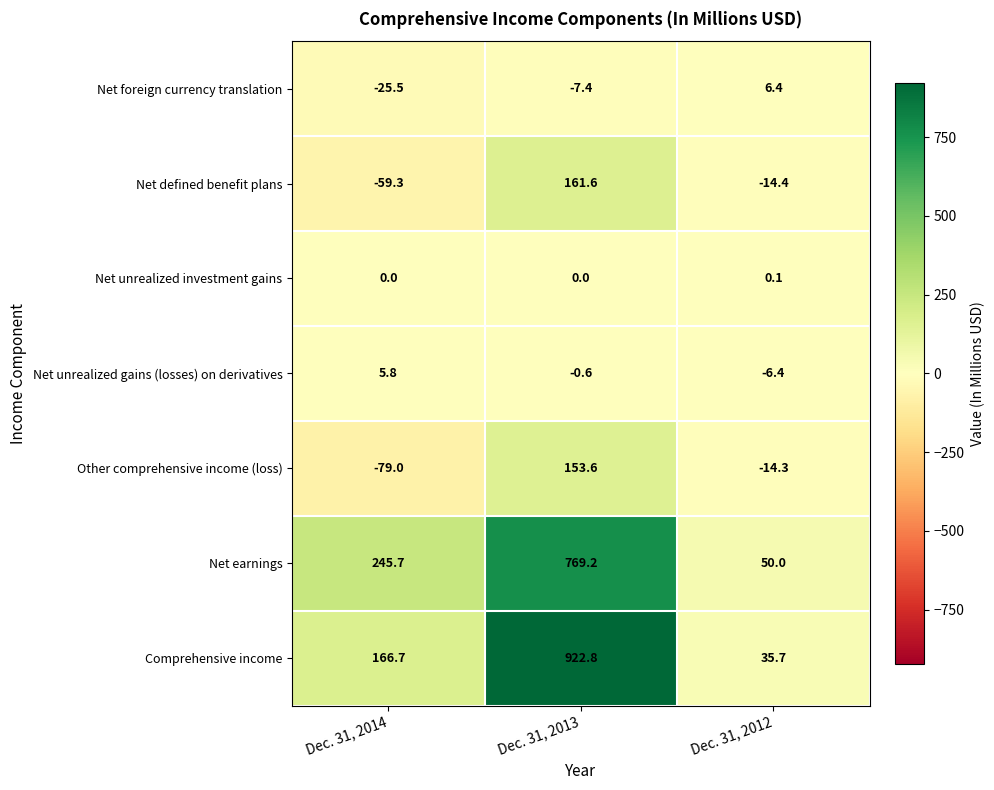

At how many categories does at least one series exceed 280?

1